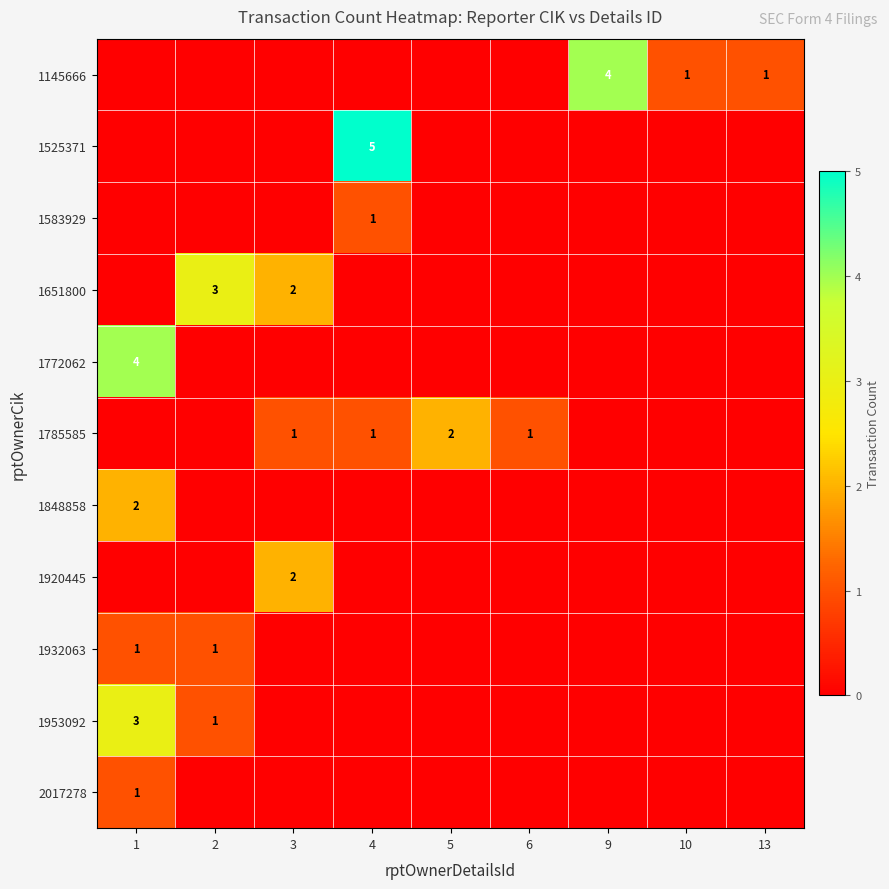

Which category has the highest value across all series?

4